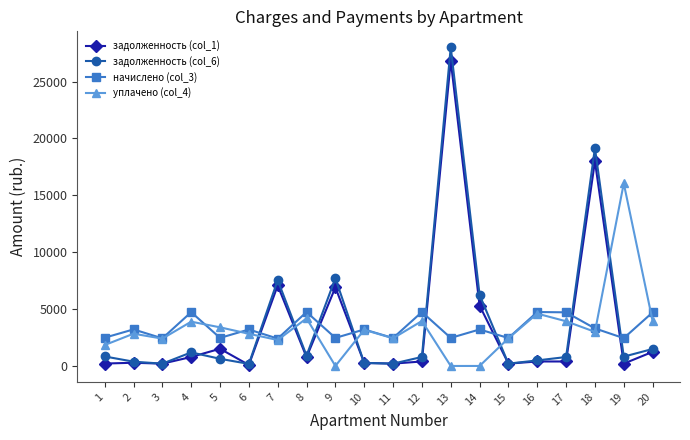

True or false: задолженность (col_6) and начислено (col_3) intersect in this chart.

True